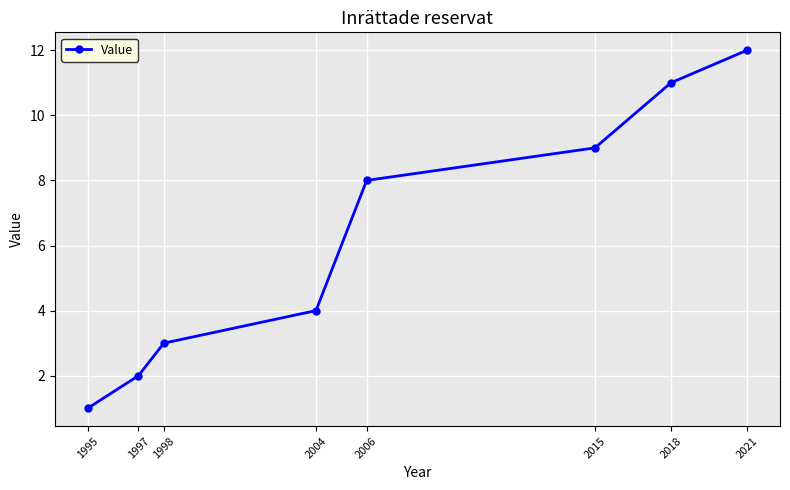

What is the value of the 1st point from the left?

1